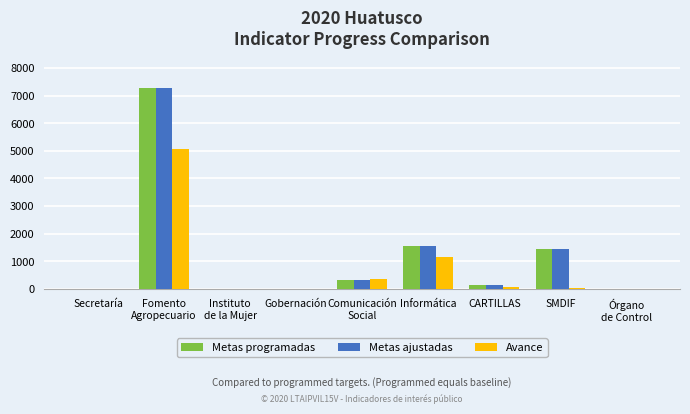

What is the maximum value shown in the chart?

7258